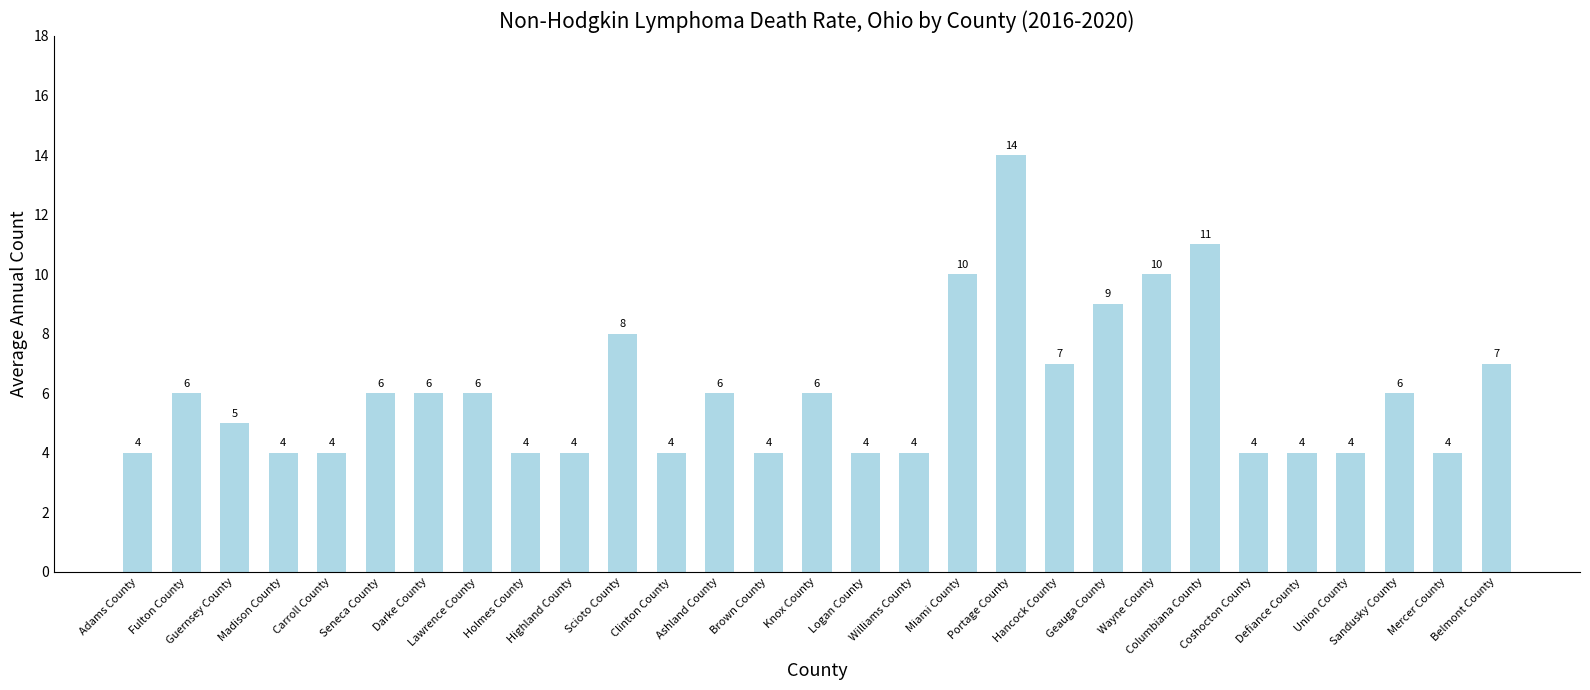

What is the minimum value shown in the chart?

4